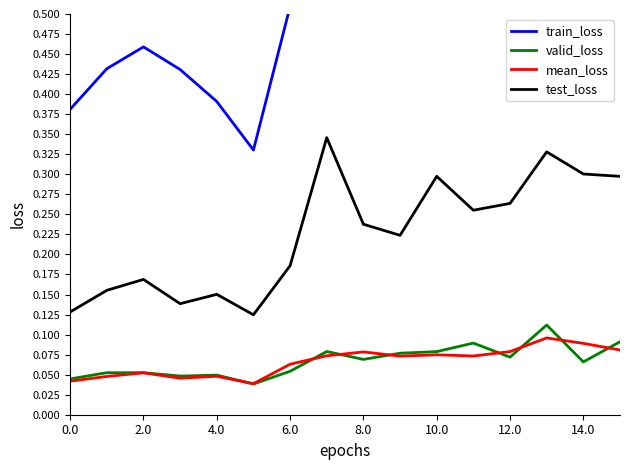

True or false: test_loss and mean_loss intersect in this chart.

False